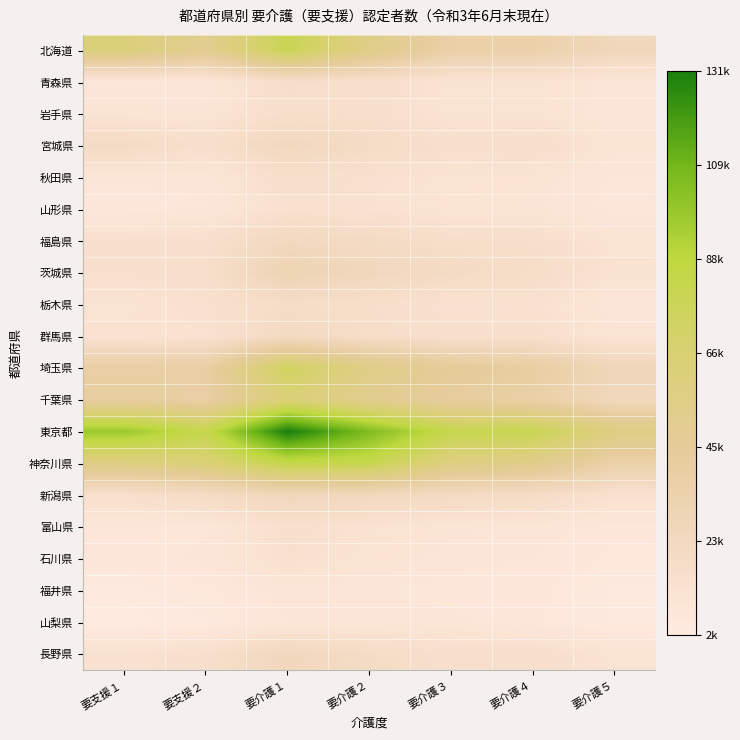

Between 要介護２ and 要介護４, which series saw the biggest shift?

神奈川県